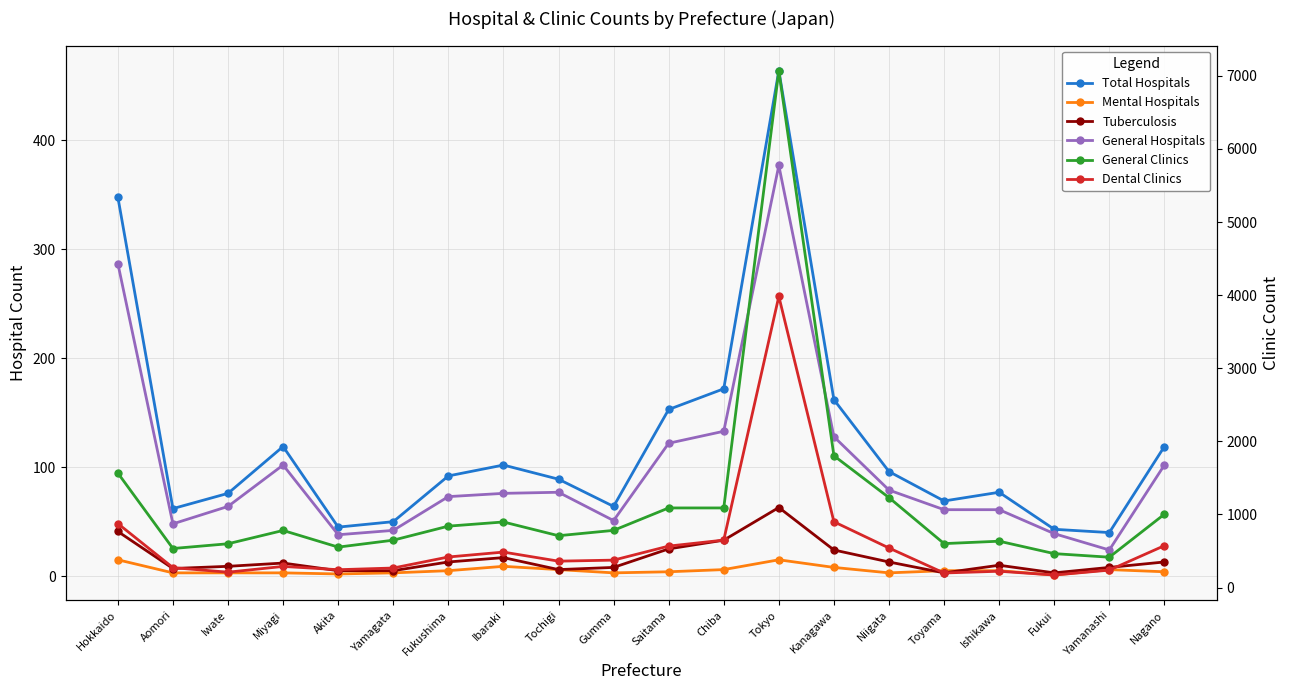

What is the approximate value of General Hospitals at Hokkaido, to the nearest 5?

285